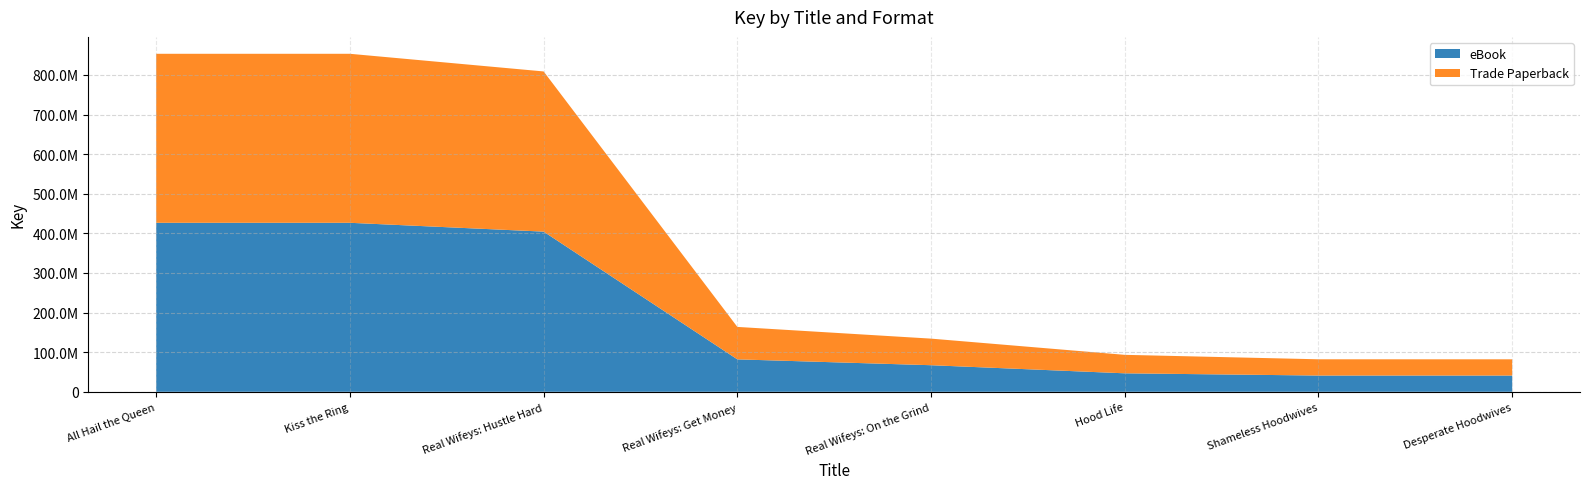

Reading right to left, list all the values displayed in this chart.

eBook: 41005819	41034850	46663125	67121983	81906389	404387849	426666132	426667191
Trade Paperback: 41005819	41034850	46663125	67121983	81906389	404387849	426666132	426667191